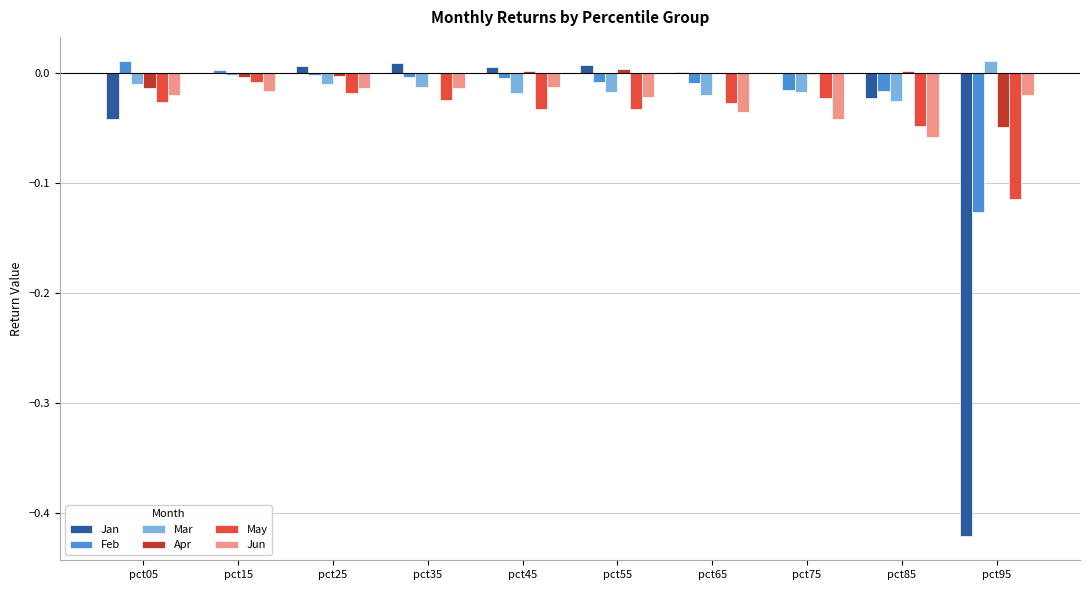

What are all the series names shown in the legend?

Jan, Feb, Mar, Apr, May, Jun